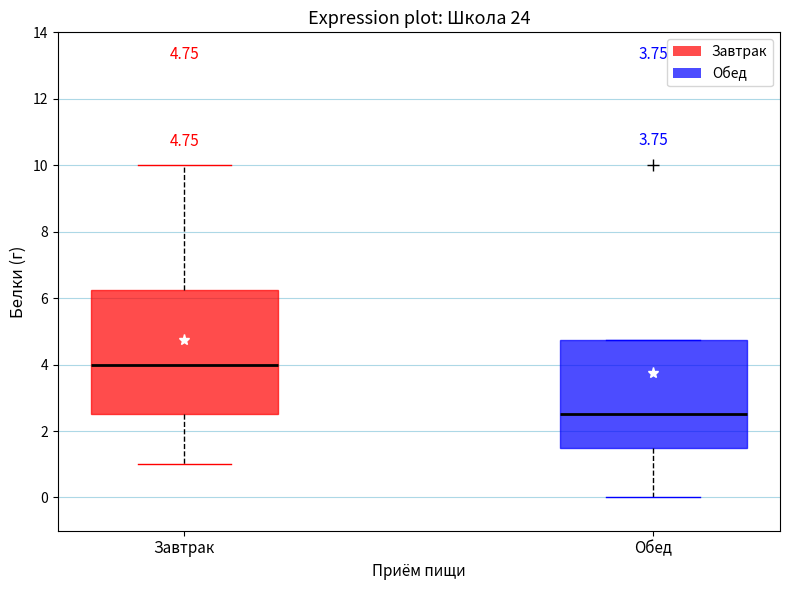

Which box is the tallest, from its lower edge to its upper edge?

Завтрак